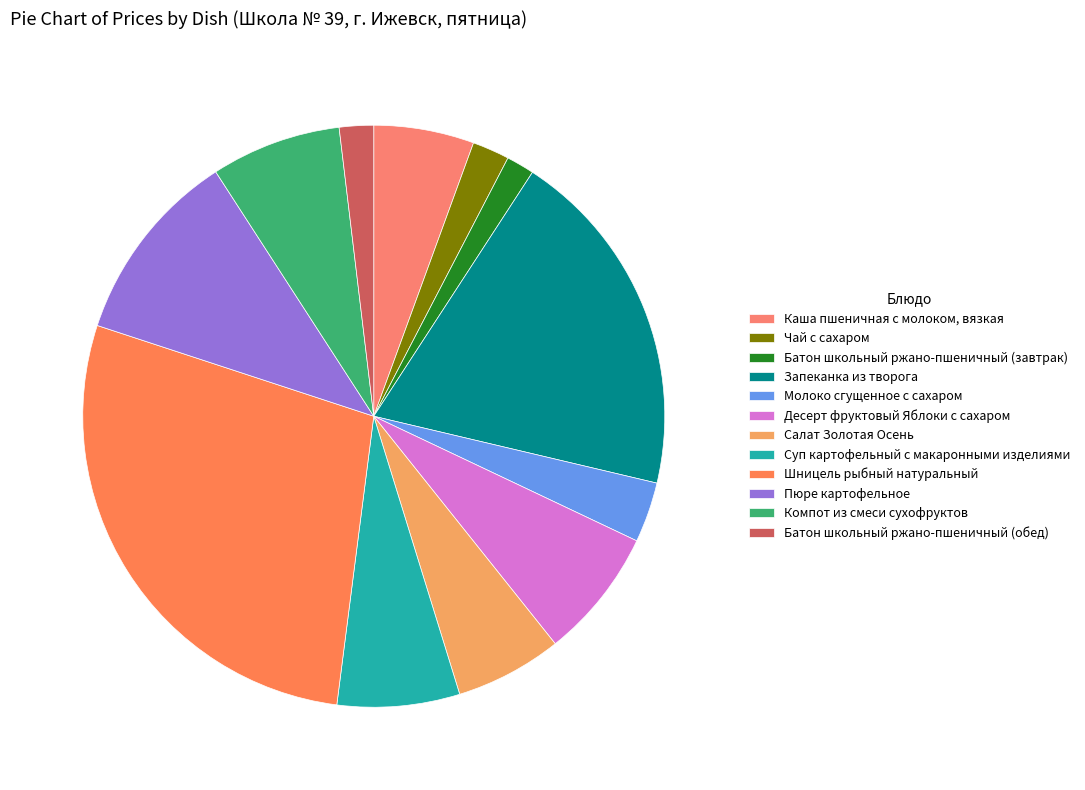

Does Пюре картофельное represent more than half of the total?

No